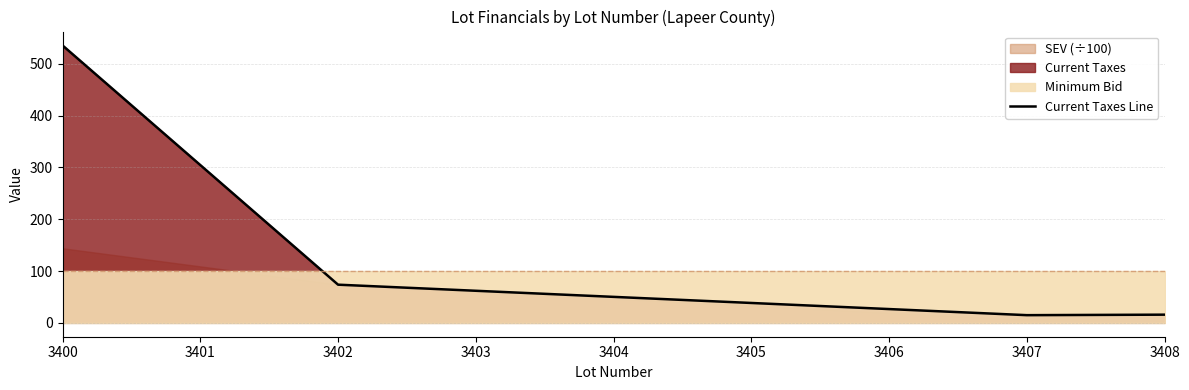

The chart shows a value of 535.4 at 3400. True or false?

True